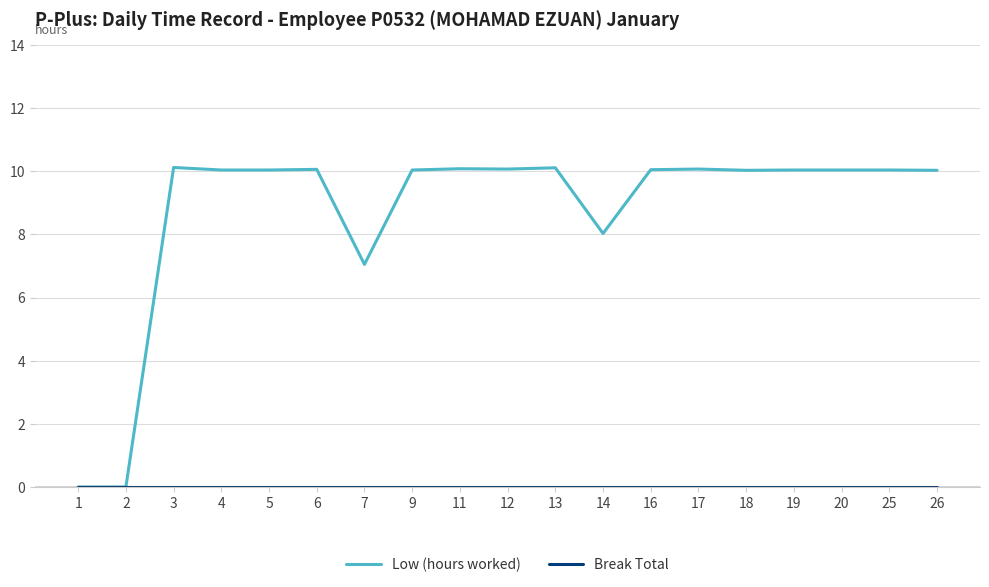

Between 14 and 20, which series saw the biggest shift?

Low (hours worked)